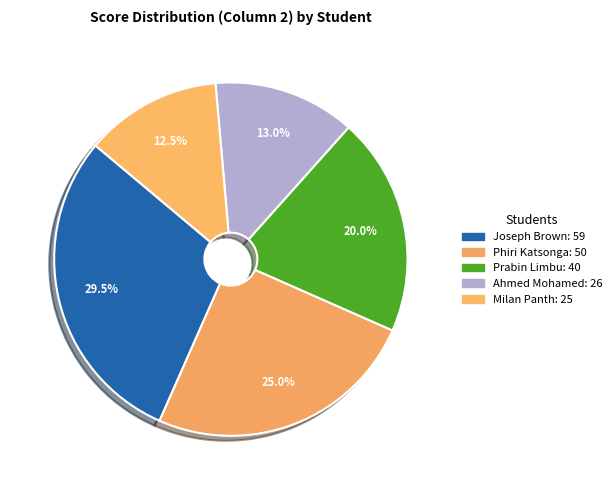

Which slice is the largest?

Joseph